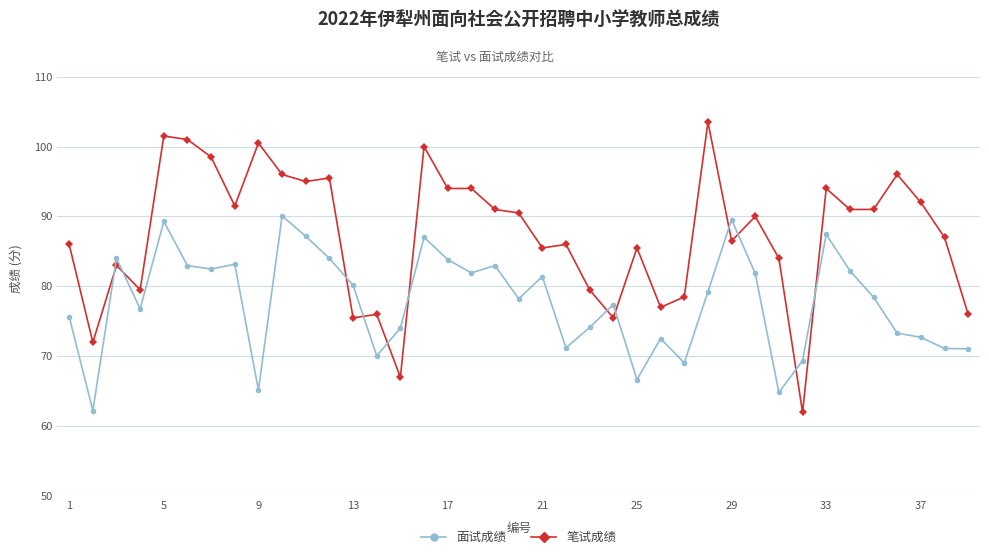

What is the minimum value shown in the chart?

62.0